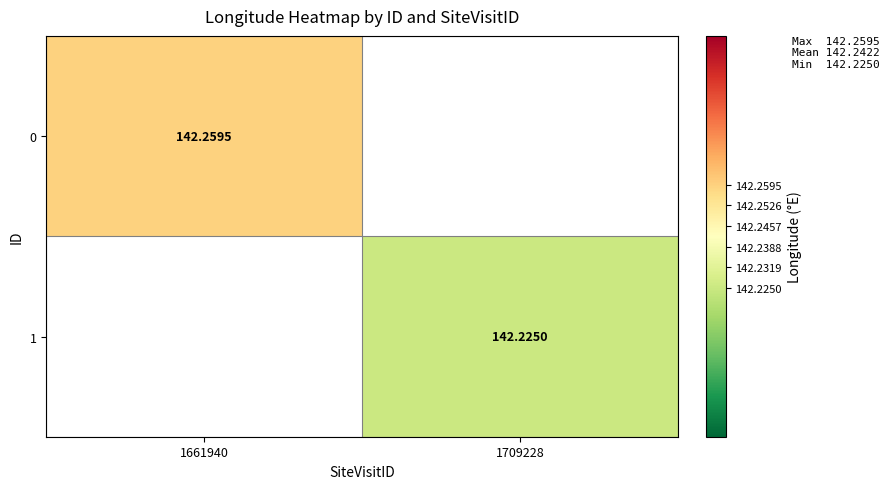

What is the maximum value for 0?

142.3